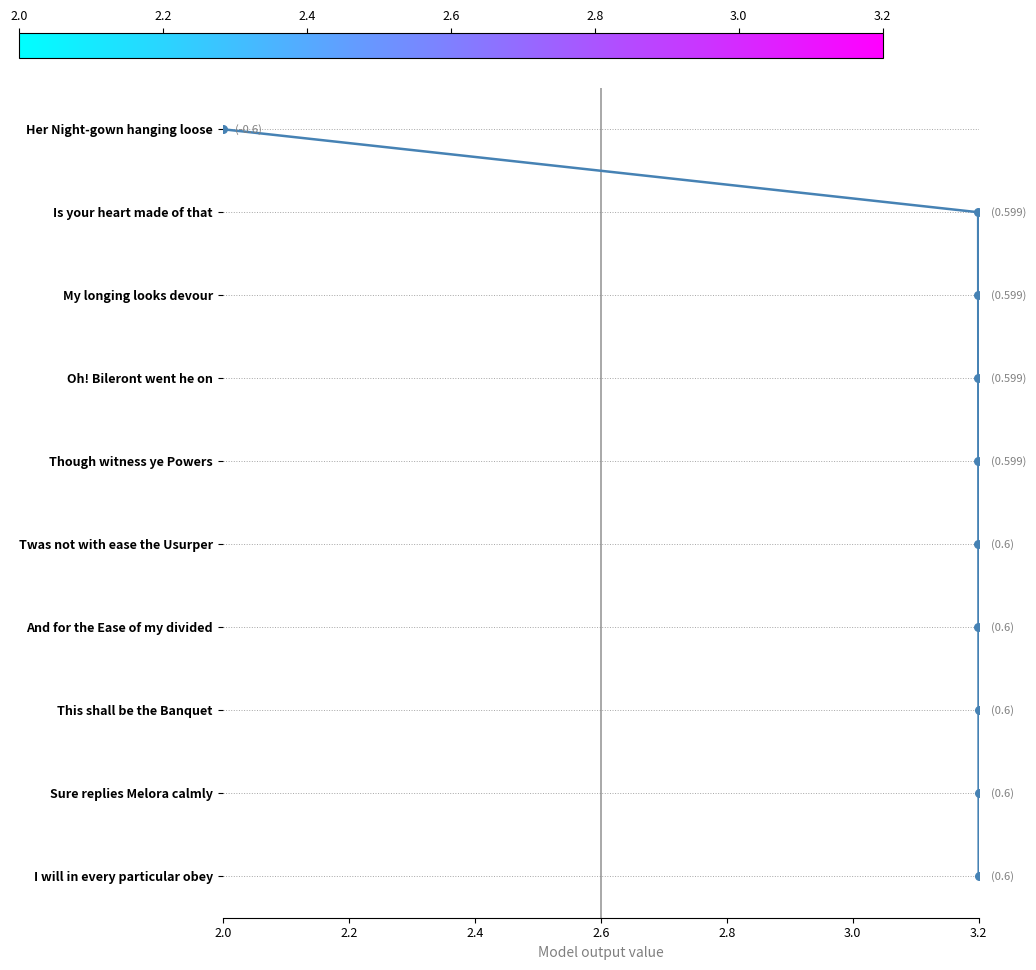

Between 3.2 and 2.6, which is larger?

3.2